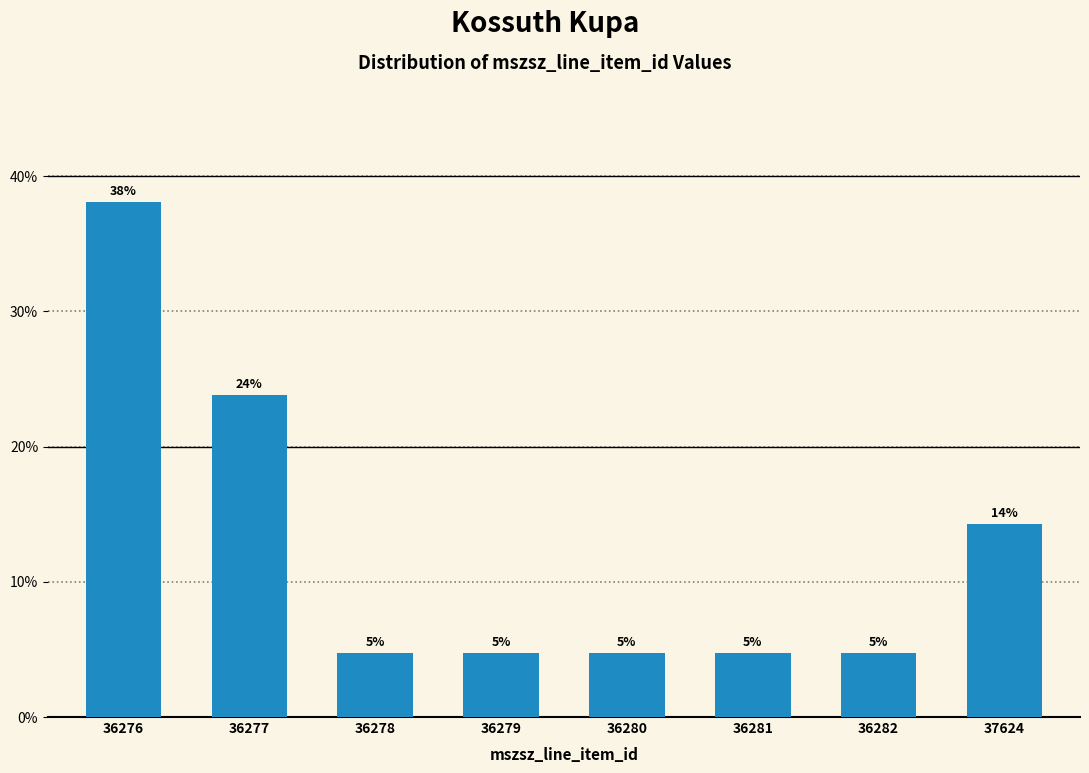

How many bars are there in total?

8